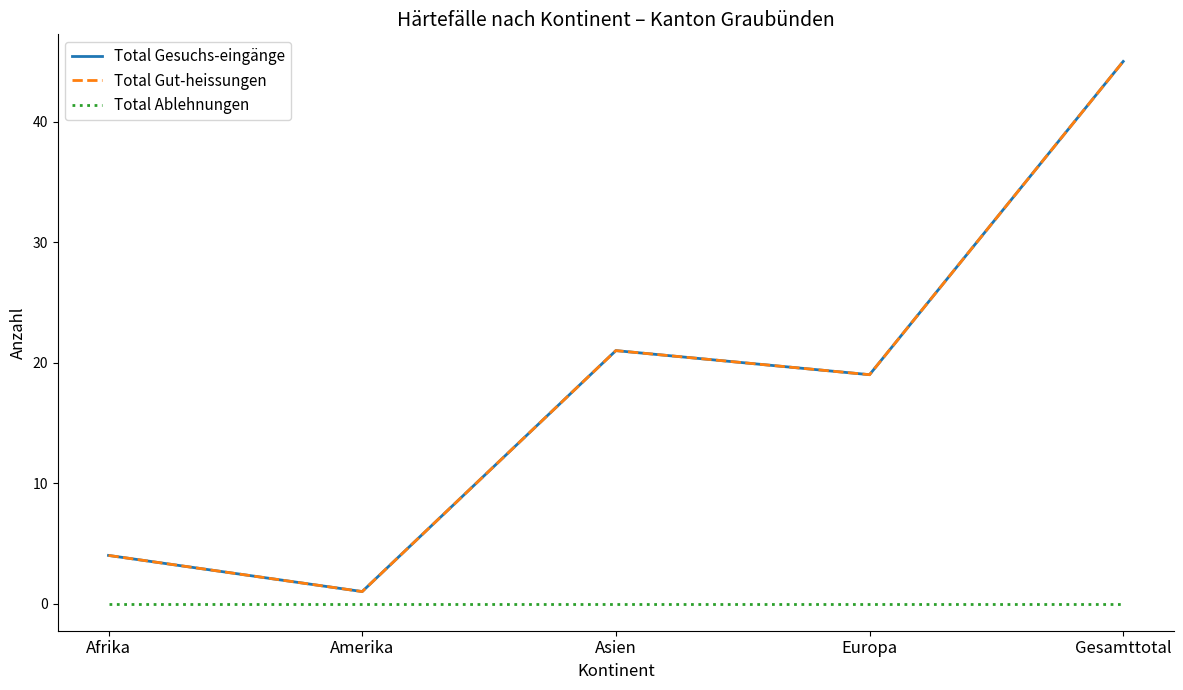

Which series has the largest range (max minus min)?

Total Gesuchs-eingänge